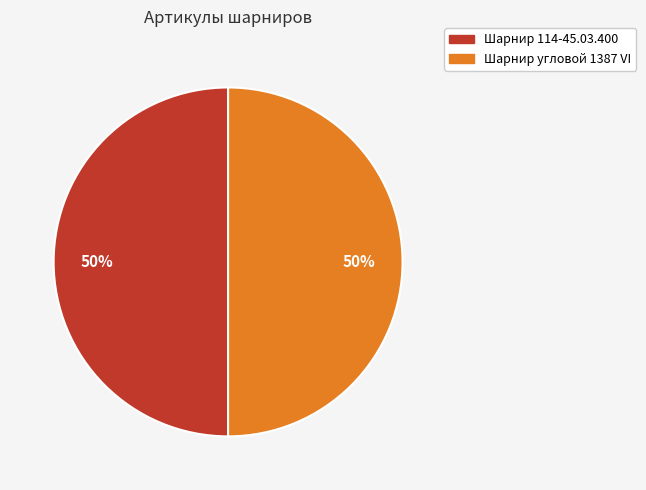

To the nearest percent, what is the combined percentage of Шарнир 114-45.03.400 and Шарнир угловой 1387 VI?

100%